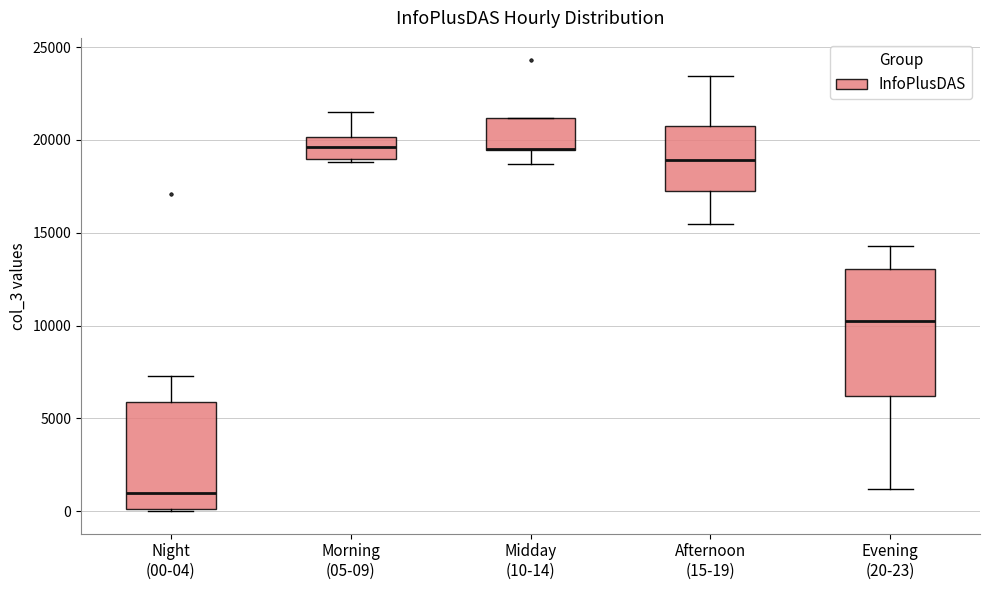

Reading left to right, transcribe this box plot: for each box, give where its median line is, the range the box spans, and where its two whiskers end, as read against the y-axis. The values are not printed on the chart, so give them approximately, as read against the axis.

Night (00-04): median 1000, box 0 to 6000, whiskers 0 to 7500
Morning (05-09): median 19500, box 19000 to 20000, whiskers 19000 (just below the box's lower edge) to 21500
Midday (10-14): median 19500 (drawn on the box's lower edge), box 19500 to 21000, whiskers 18500 to 21000
Afternoon (15-19): median 19000, box 17500 to 21000, whiskers 15500 to 23500
Evening (20-23): median 10500, box 6000 to 13000, whiskers 1000 to 14500